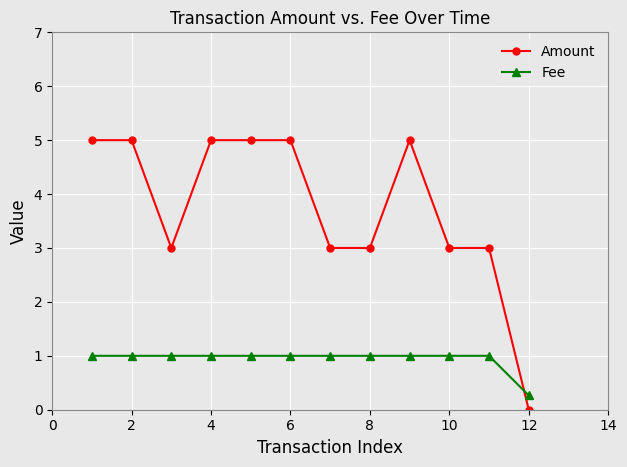

True or false: Fee and Amount cross at least once.

True